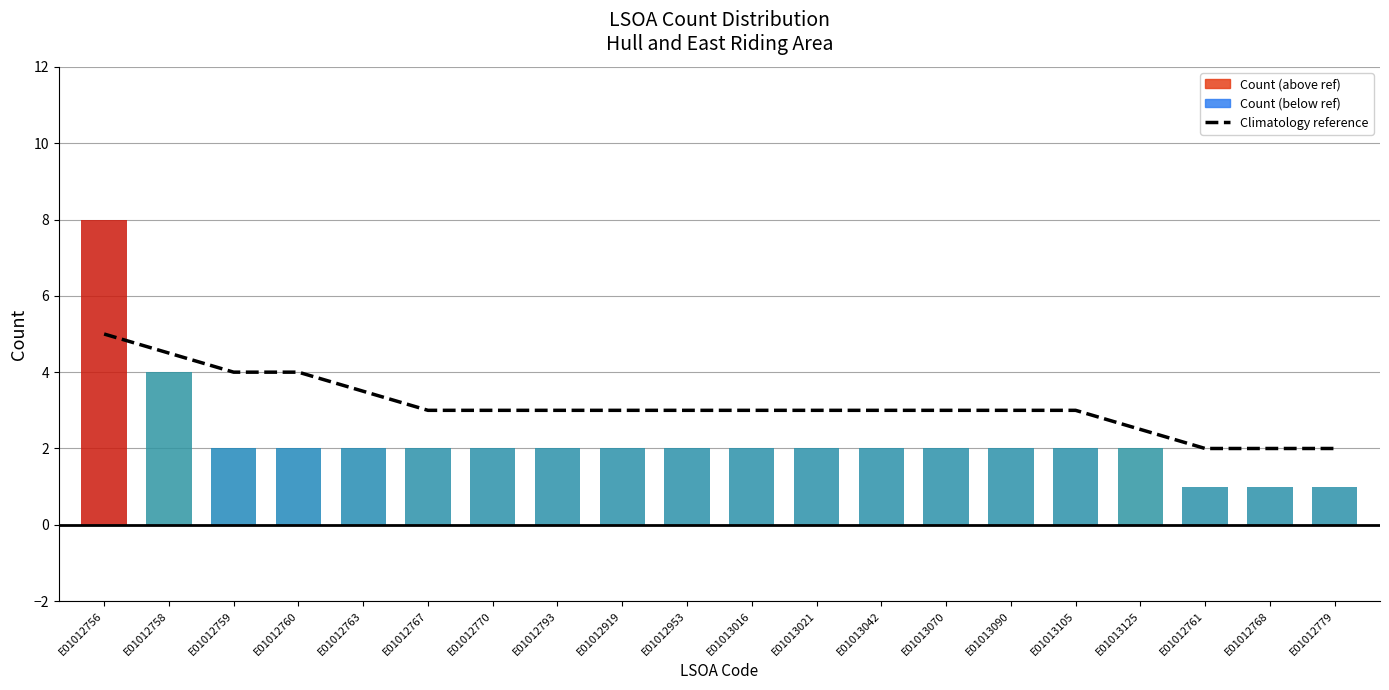

Count the number of values greater than 3.

5